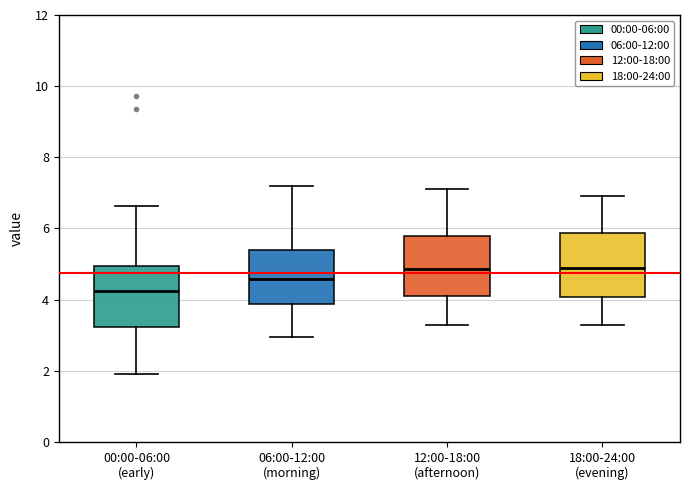

Which box's median line is the lowest?

00:00-06:00 (early)